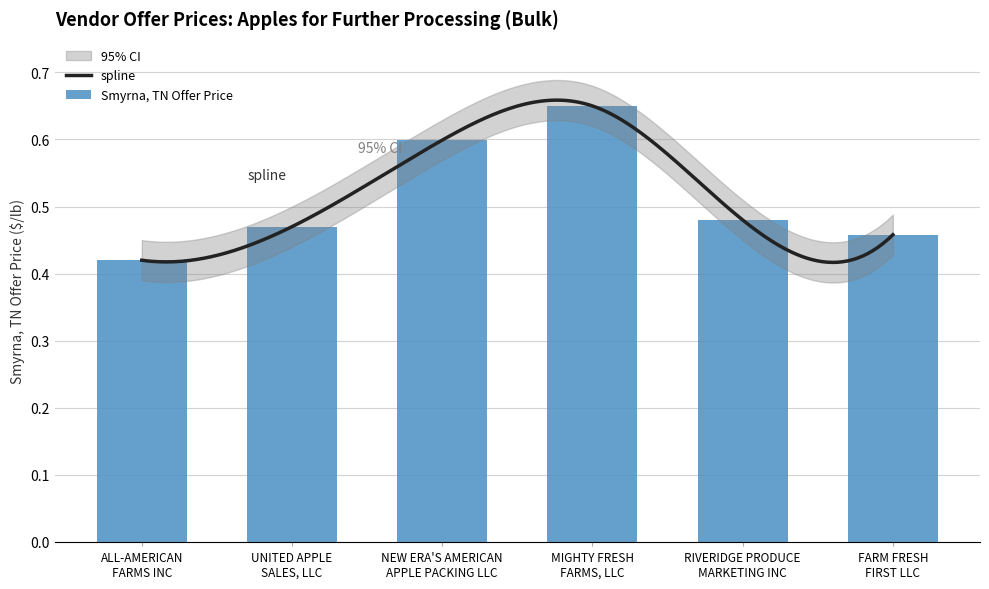

How many bars are there in total?

6